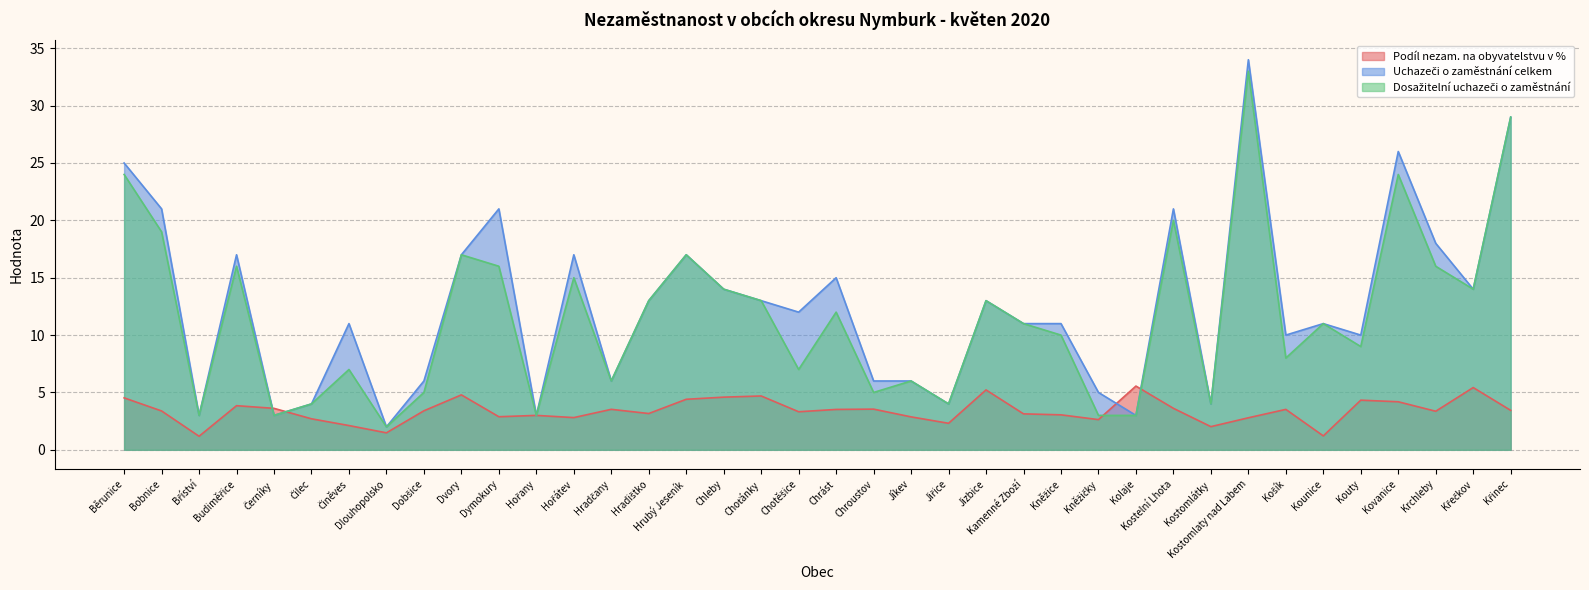

Between Kostomlaty nad Labem and Hradčany, which is larger?

Hradčany